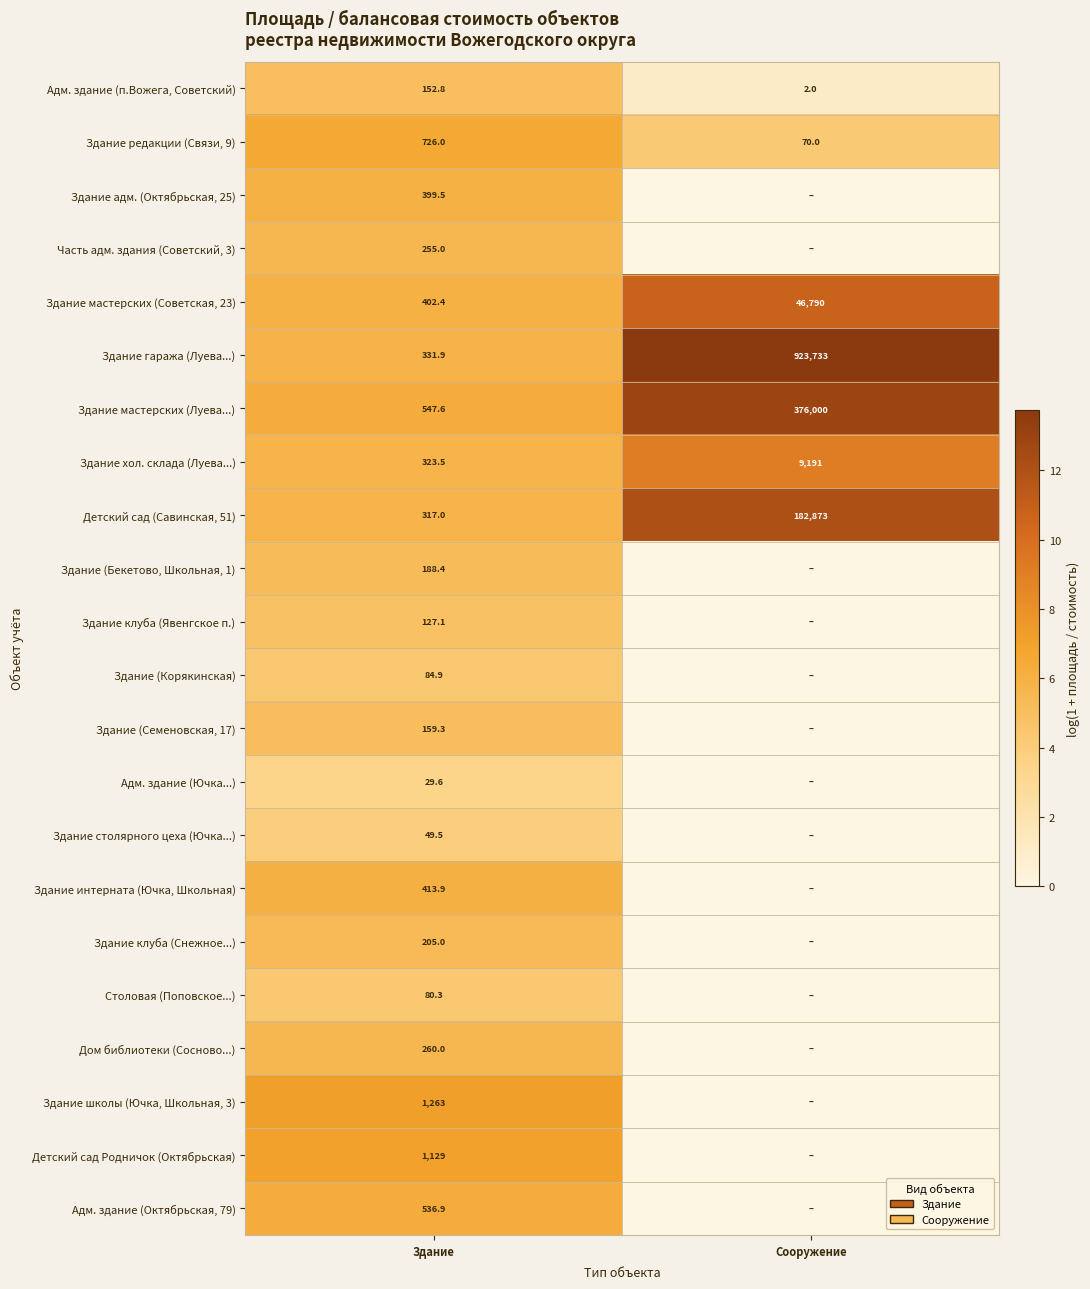

At which category is the sum across all series the highest?

Здание